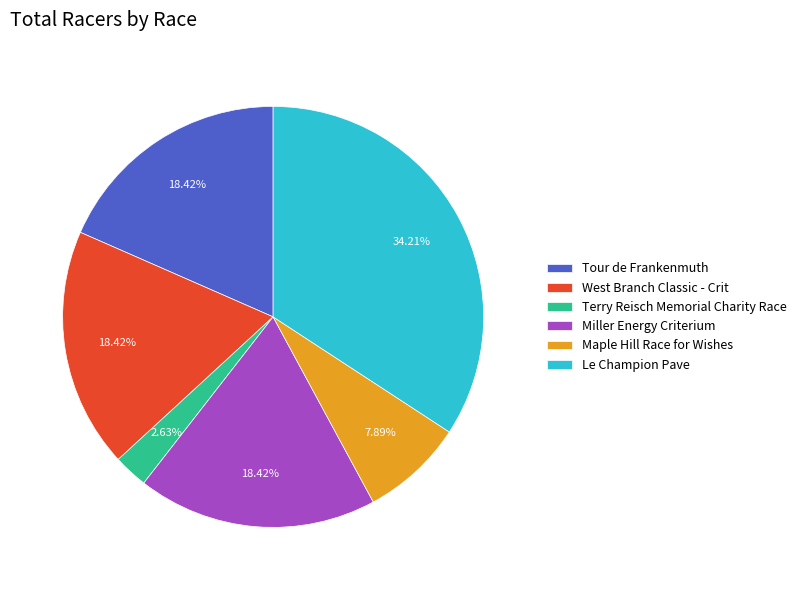

How many slices are in this pie chart?

6